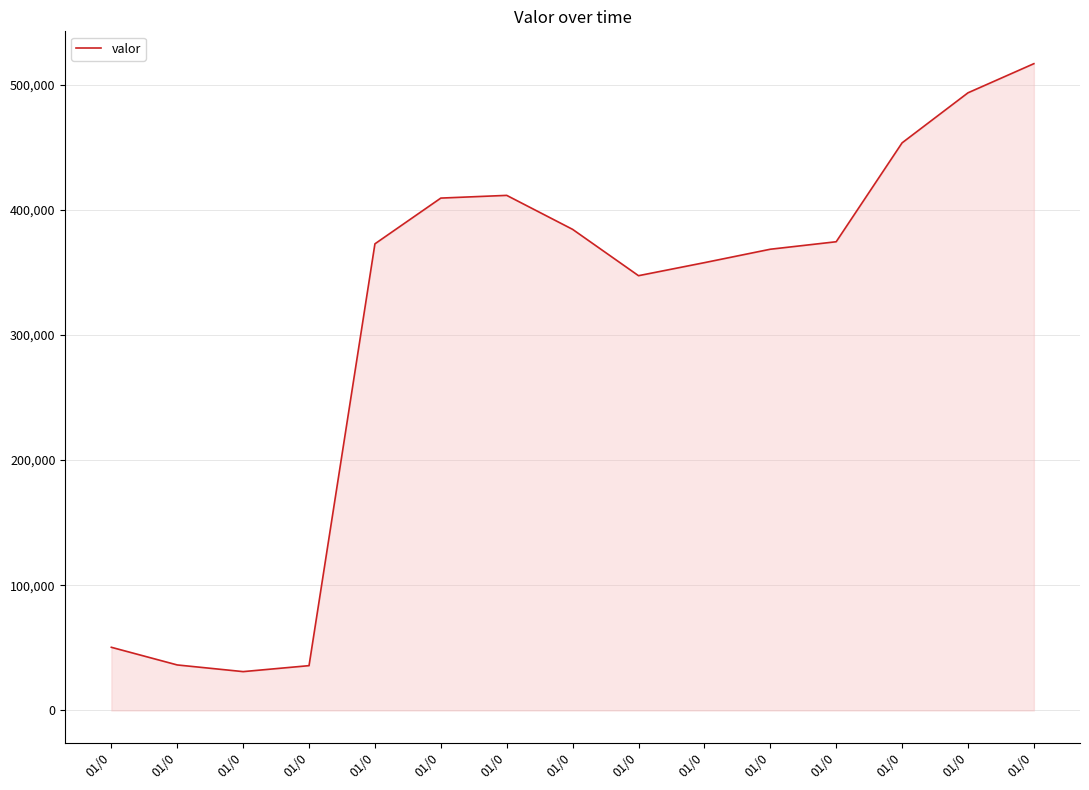

Is this an area chart (filled region under the line)?

Yes